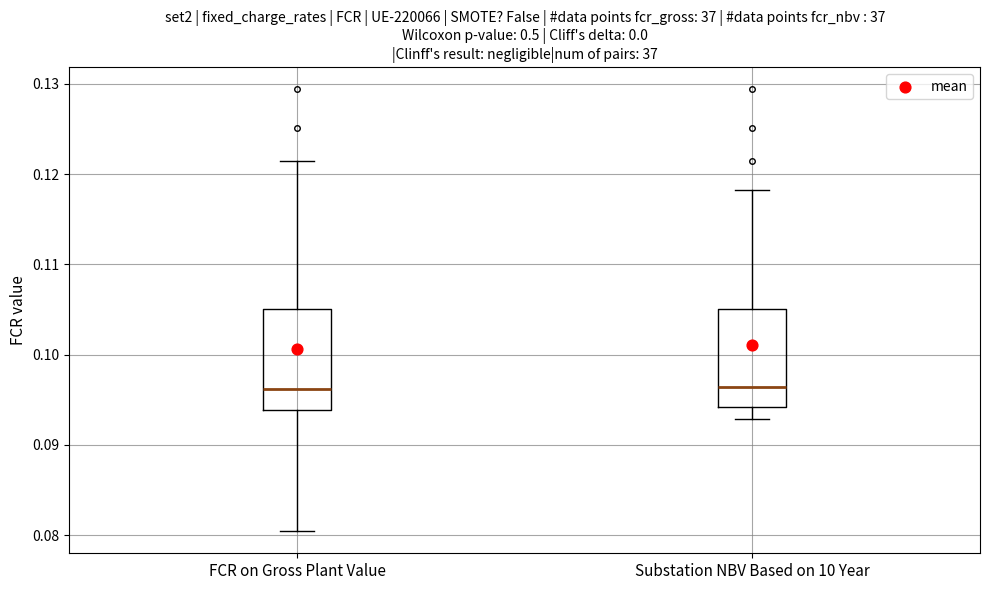

Reading left to right, read every box against the y-axis: the position of its median line, the range the box covers, and the ends of its whiskers. The values are not printed on the chart, so give them approximately, as read against the axis.

FCR on Gross Plant Value: median 0.096, box 0.094 to 0.105, whiskers 0.080 to 0.121
Substation NBV Based on 10 Year: median 0.096, box 0.094 to 0.105, whiskers 0.093 to 0.118